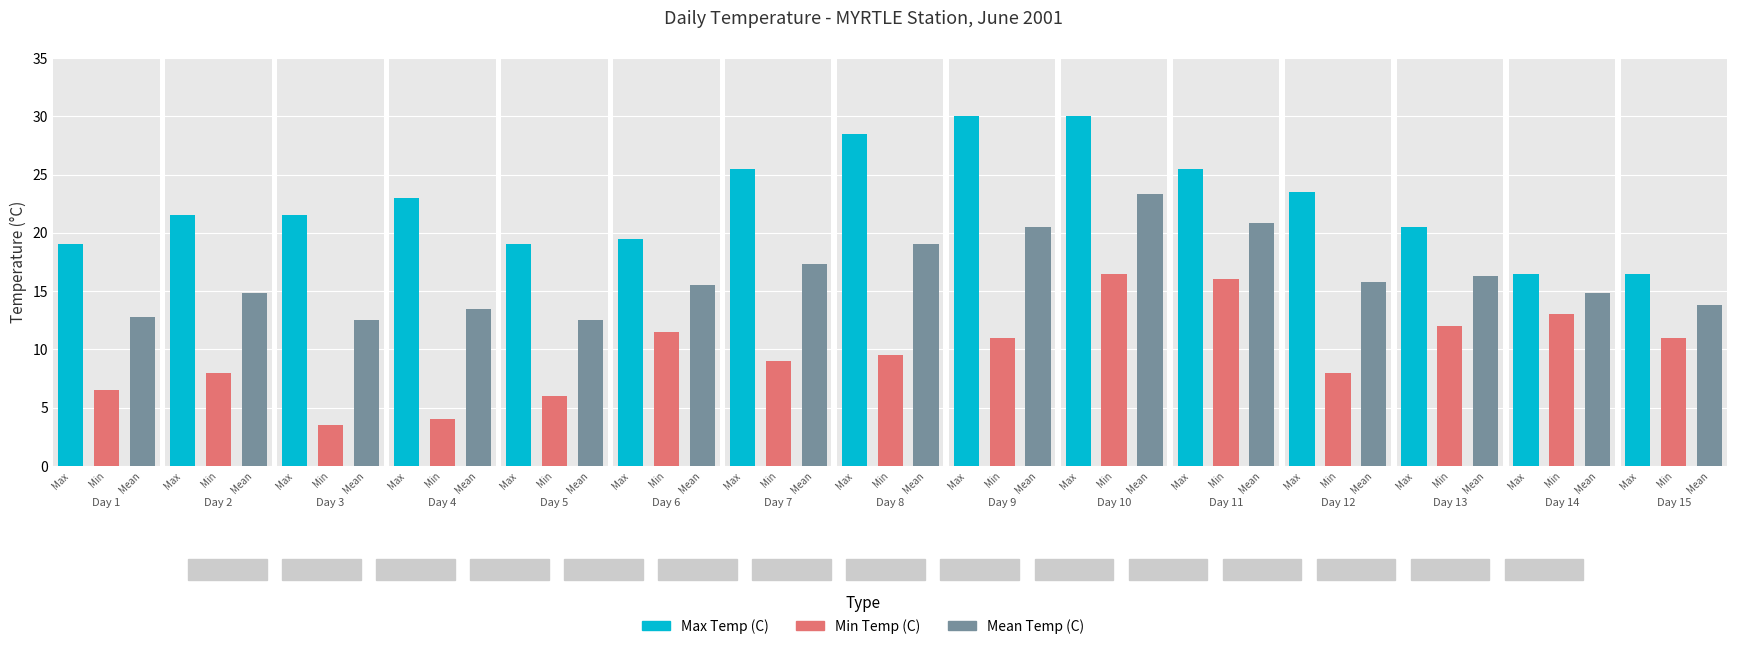

The Max Temp (C) series shows 44.4 at 22. True or false?

False